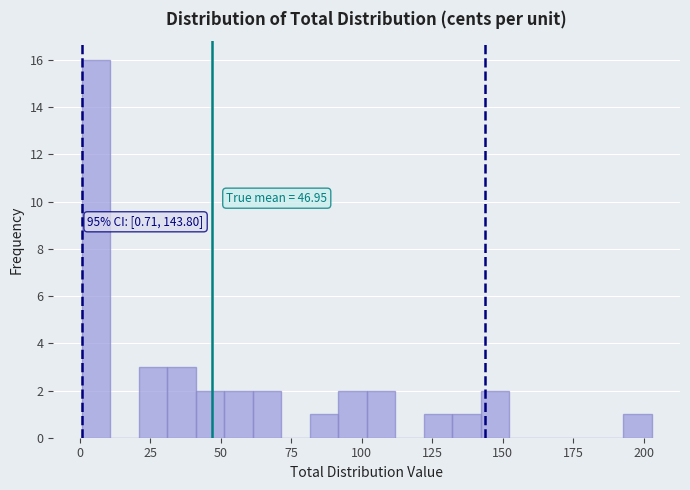

Around what value on the x-axis is the tallest bar? Give the approximate position of its centre, as read against the axis.

5